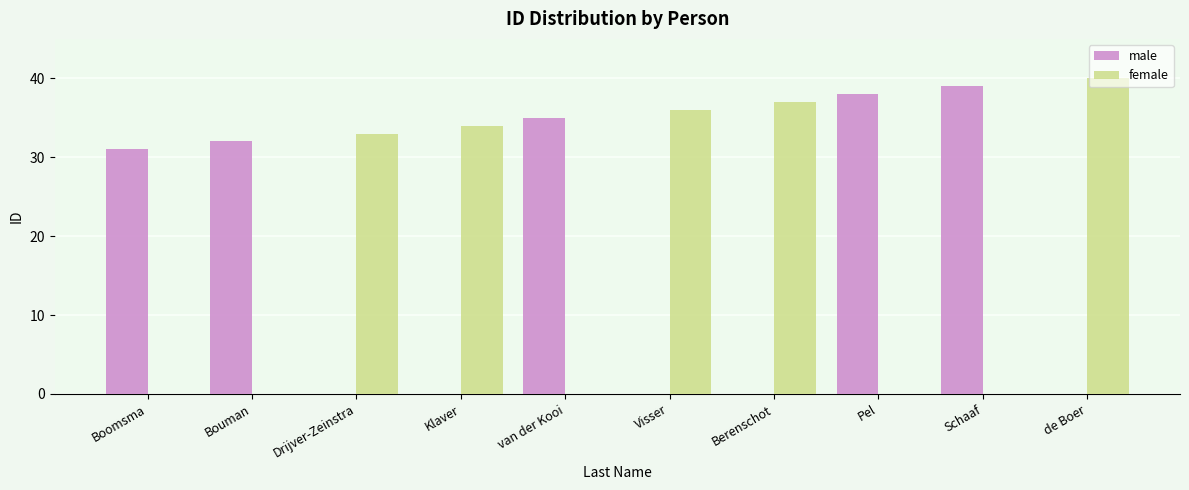

Reading left to right, list all the values displayed in this chart.

male: 31	32	0	0	35	0	0	38	39	0
female: 0	0	33	34	0	36	37	0	0	40